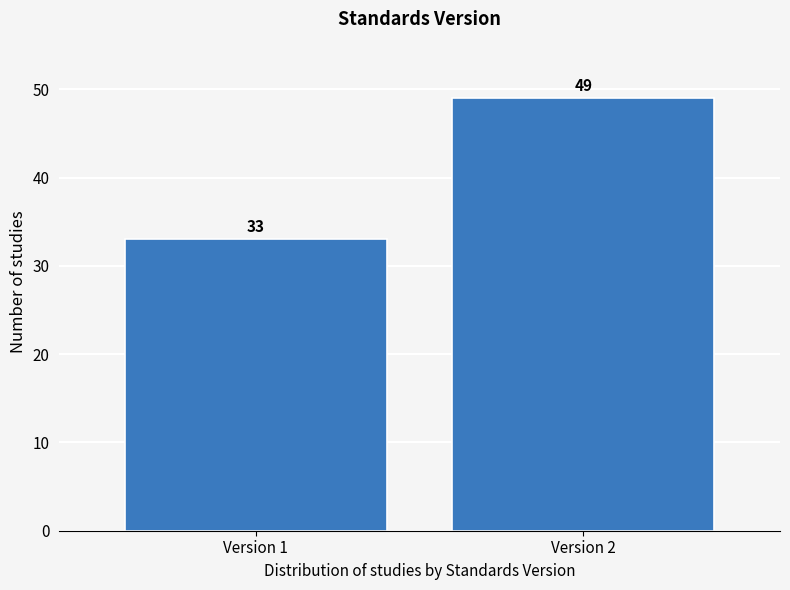

Reading left to right, extract all data points from this chart.

33	49